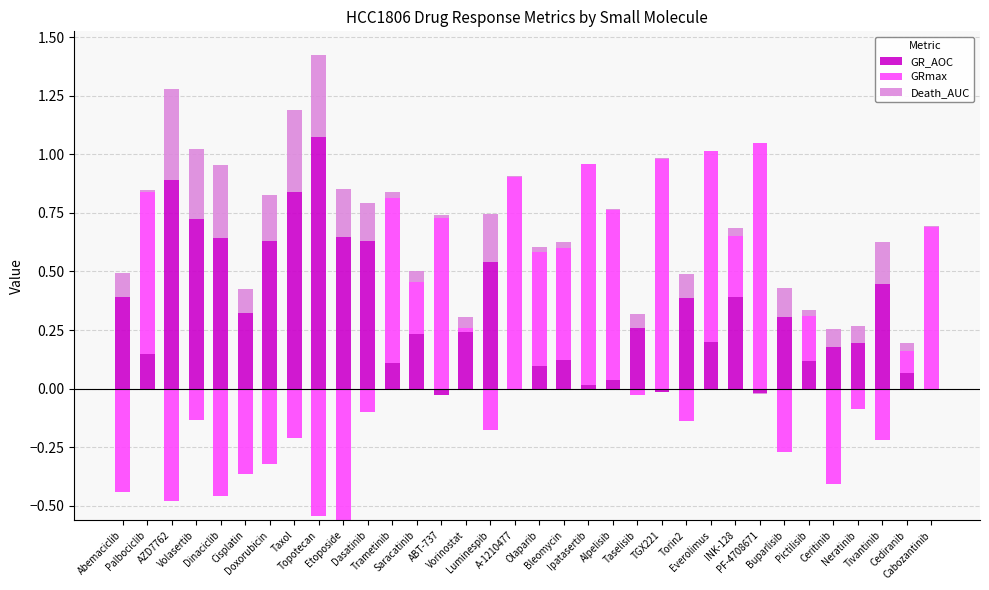

What is the highest value of the GR_AOC series?

1.1